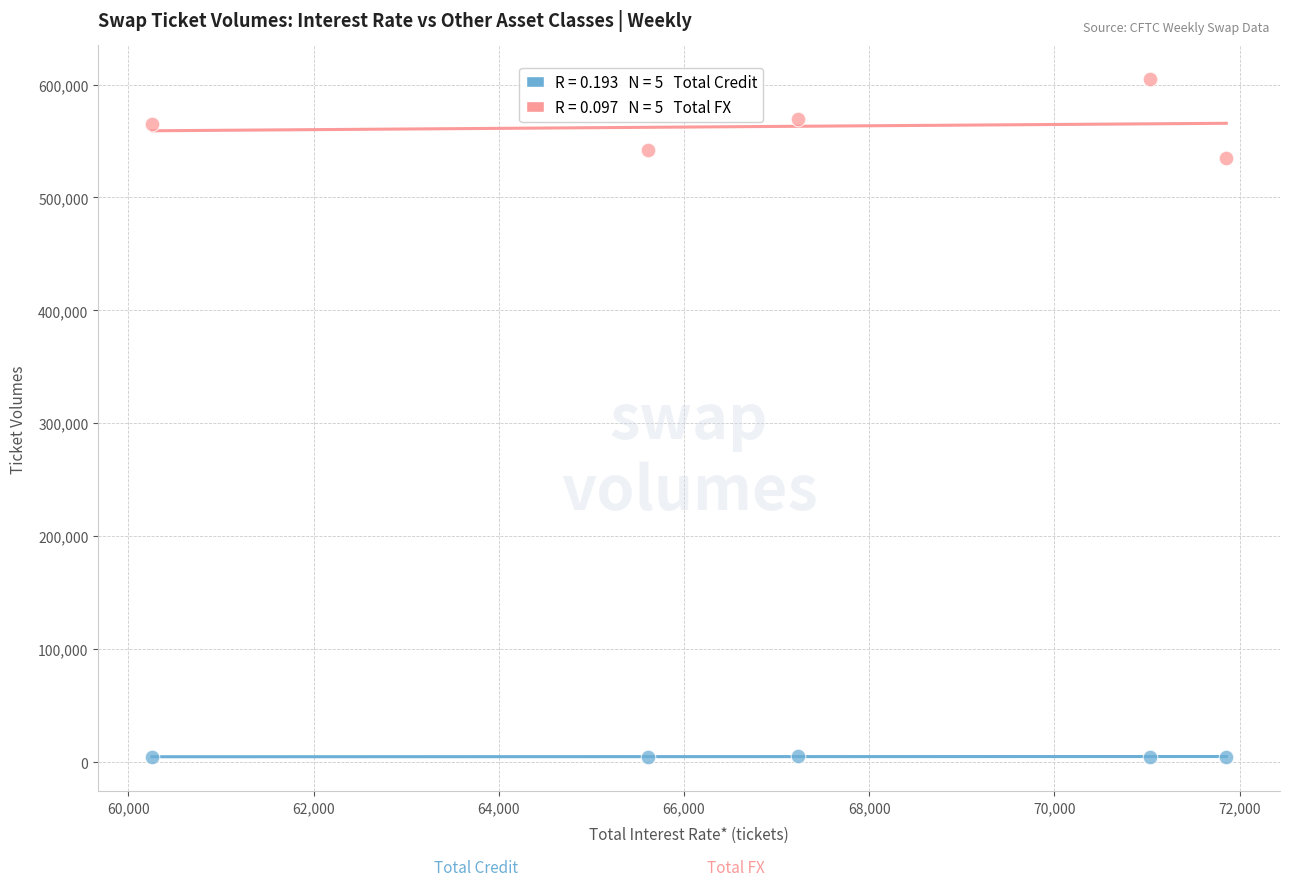

Across all data points, what is the average X value?

67199